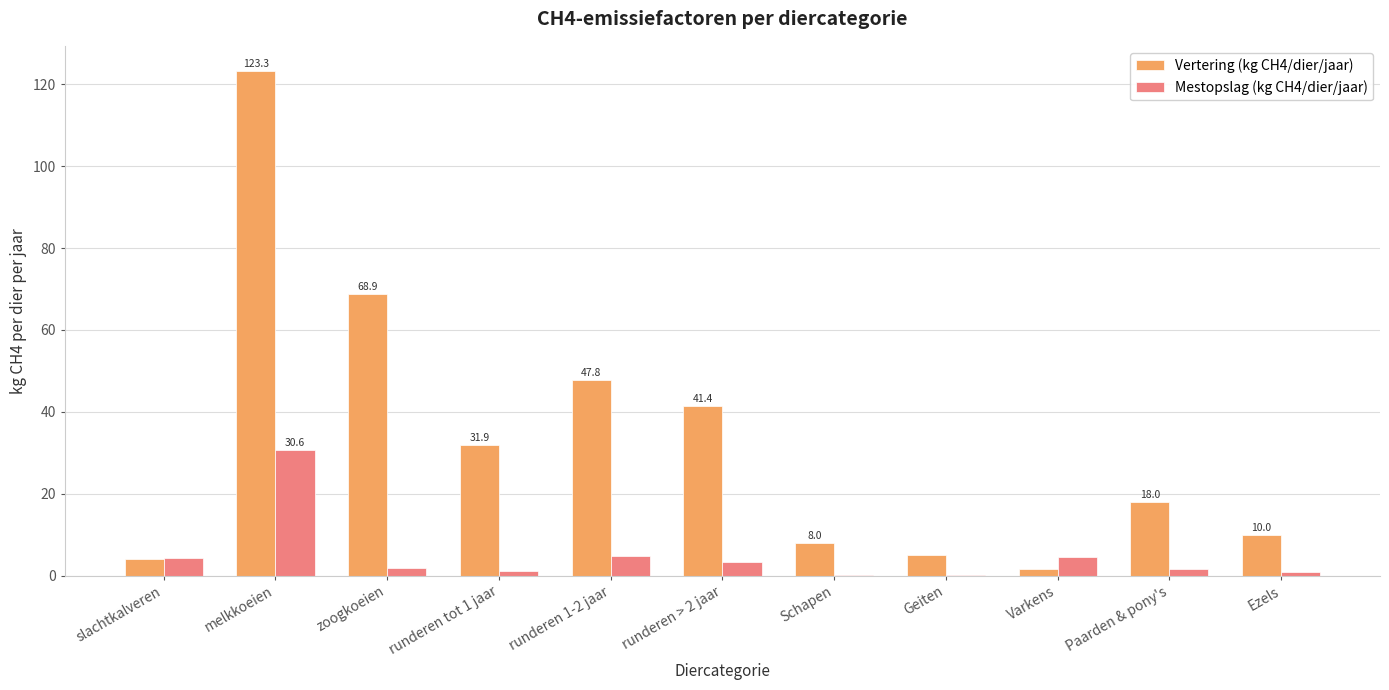

Is it true that Vertering (kg CH4/dier/jaar) equals 1.8 at Schapen?

False